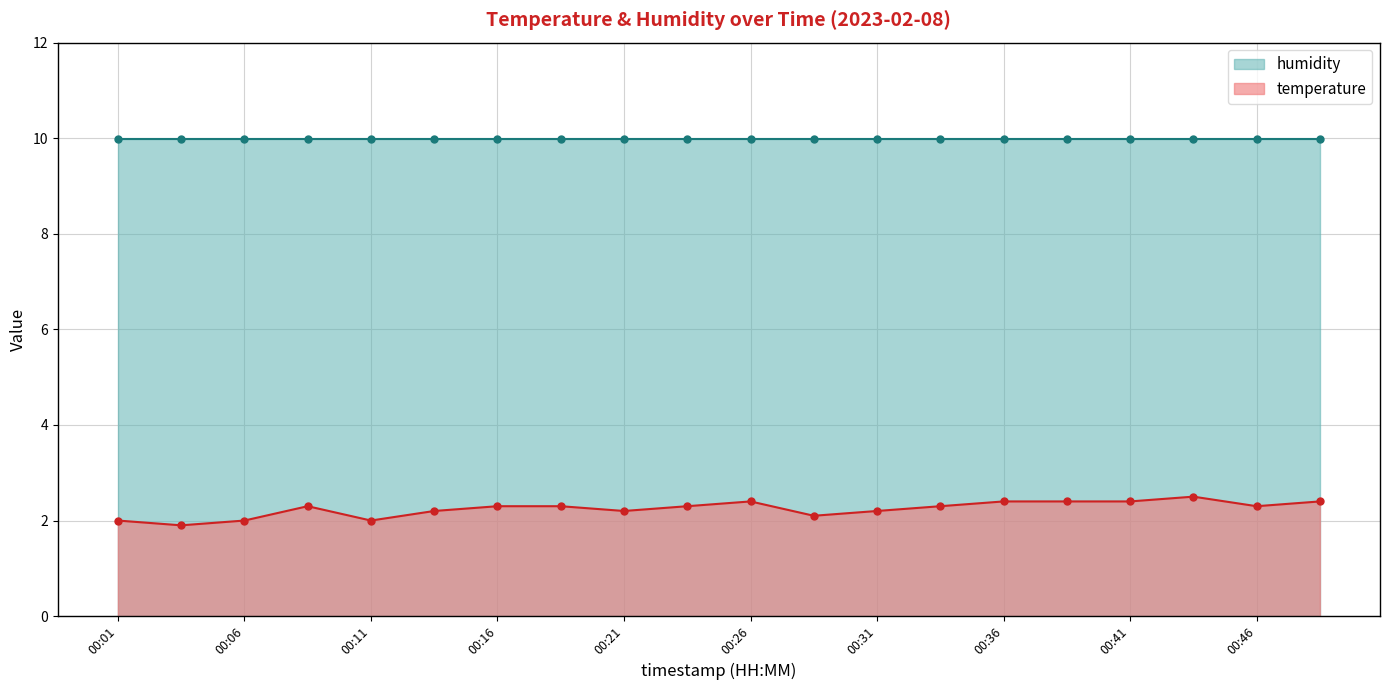

What is the sum of the values at 00:38 and 00:43?

4.9